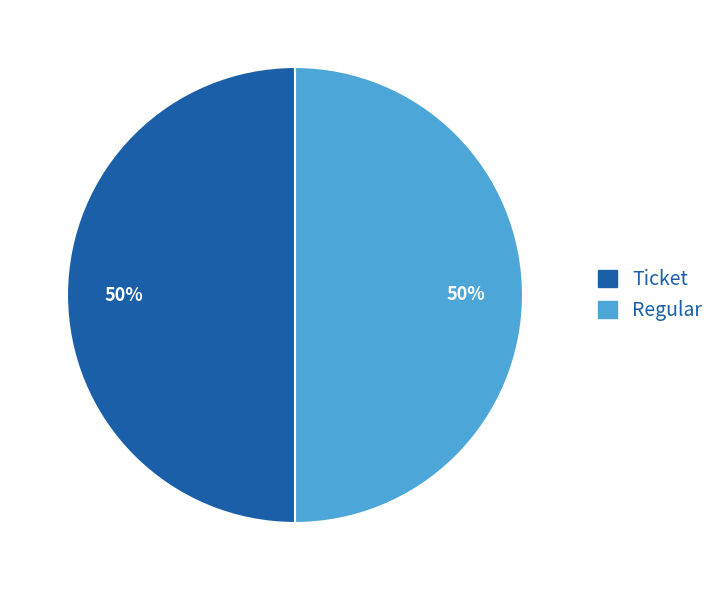

To the nearest percent, what percentage of the pie is Regular?

50%